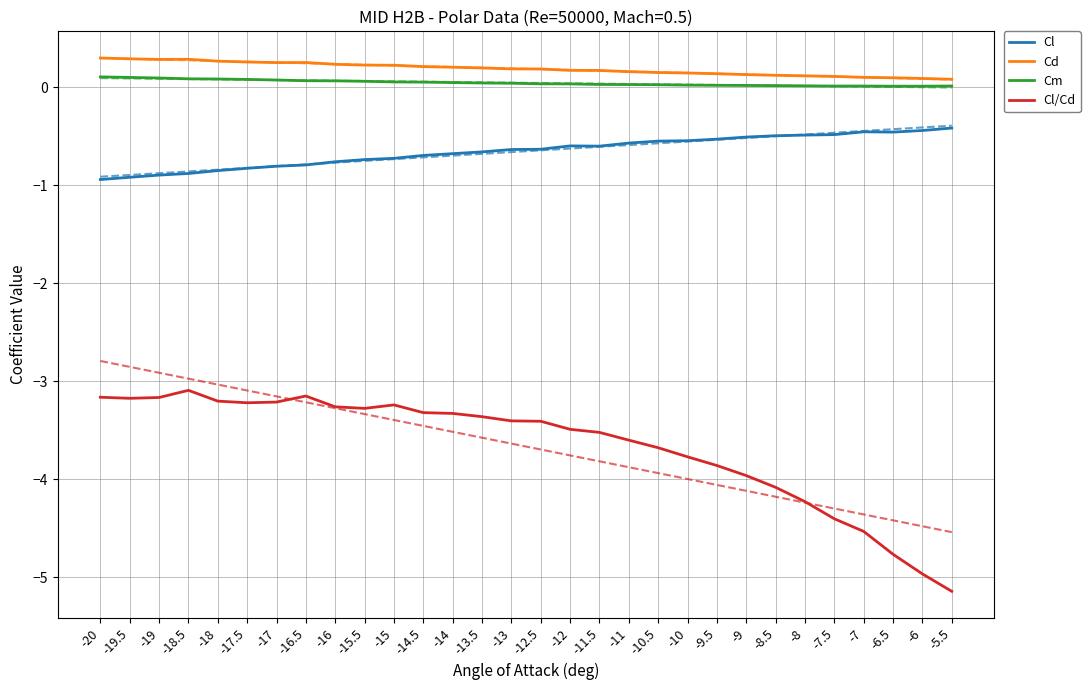

What position from the left is -14.5?

12